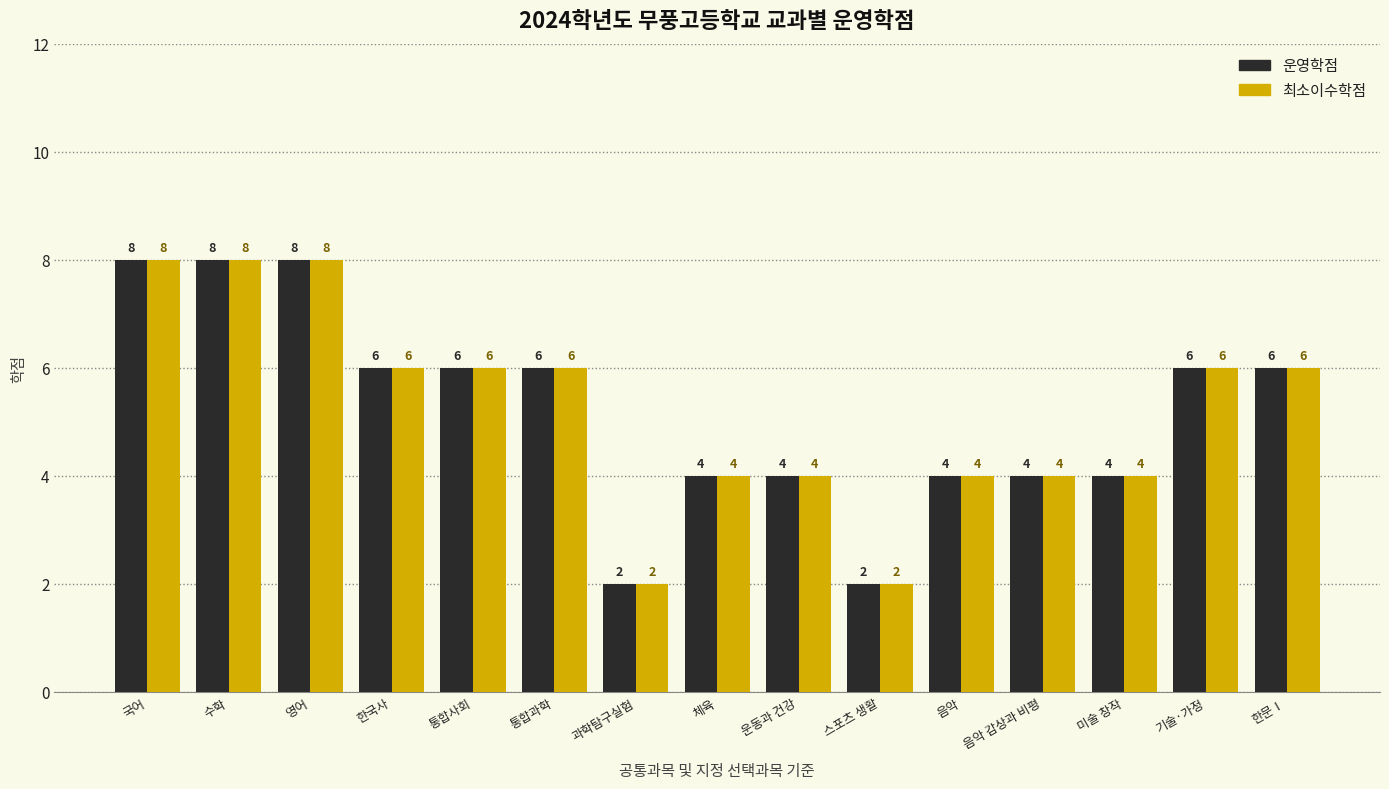

What is the value of the 최소이수학점 bar at the 15th from the left?

6